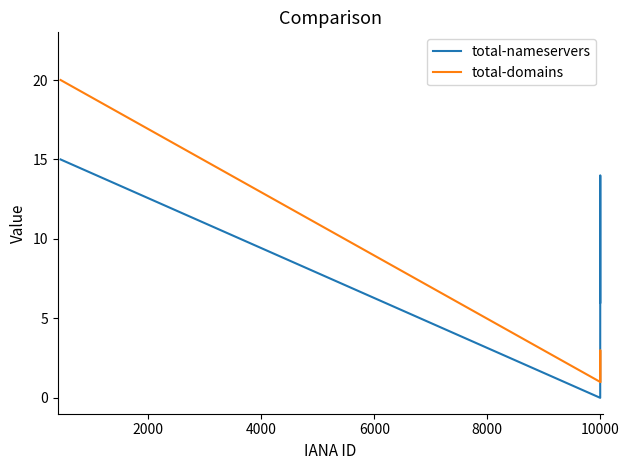

Which series has the widest spread of values?

total-domains